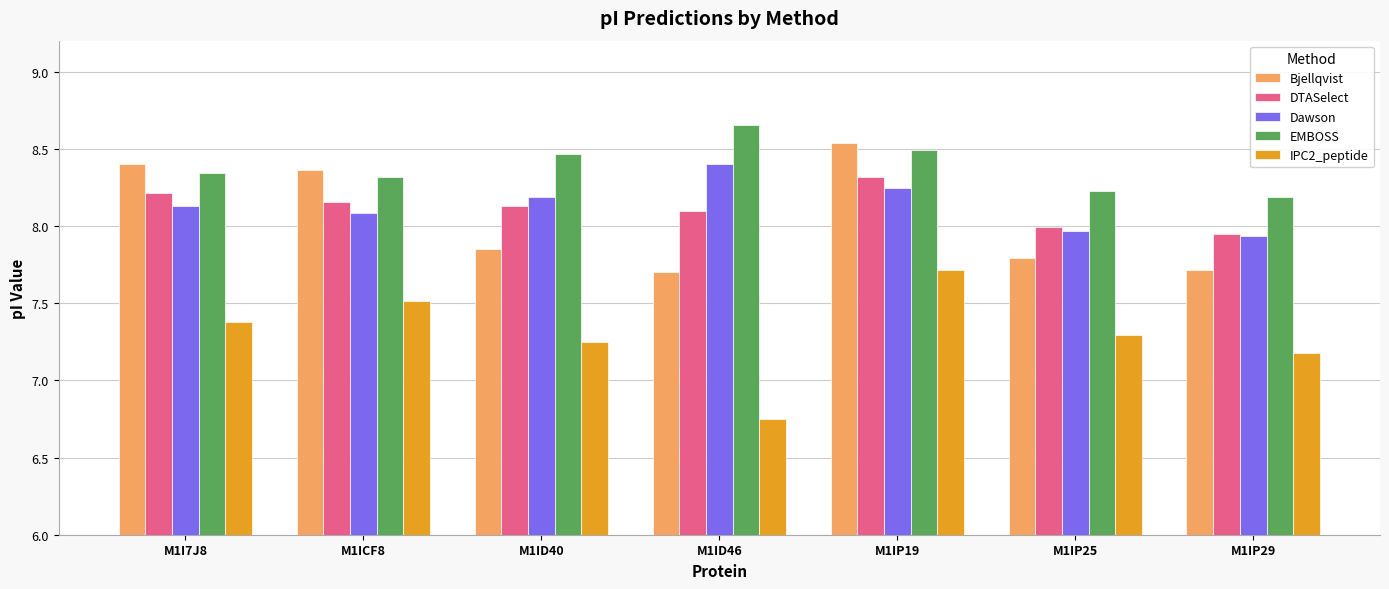

Is the value of Bjellqvist at M1IP25 greater than the value of EMBOSS at M1ICF8?

No